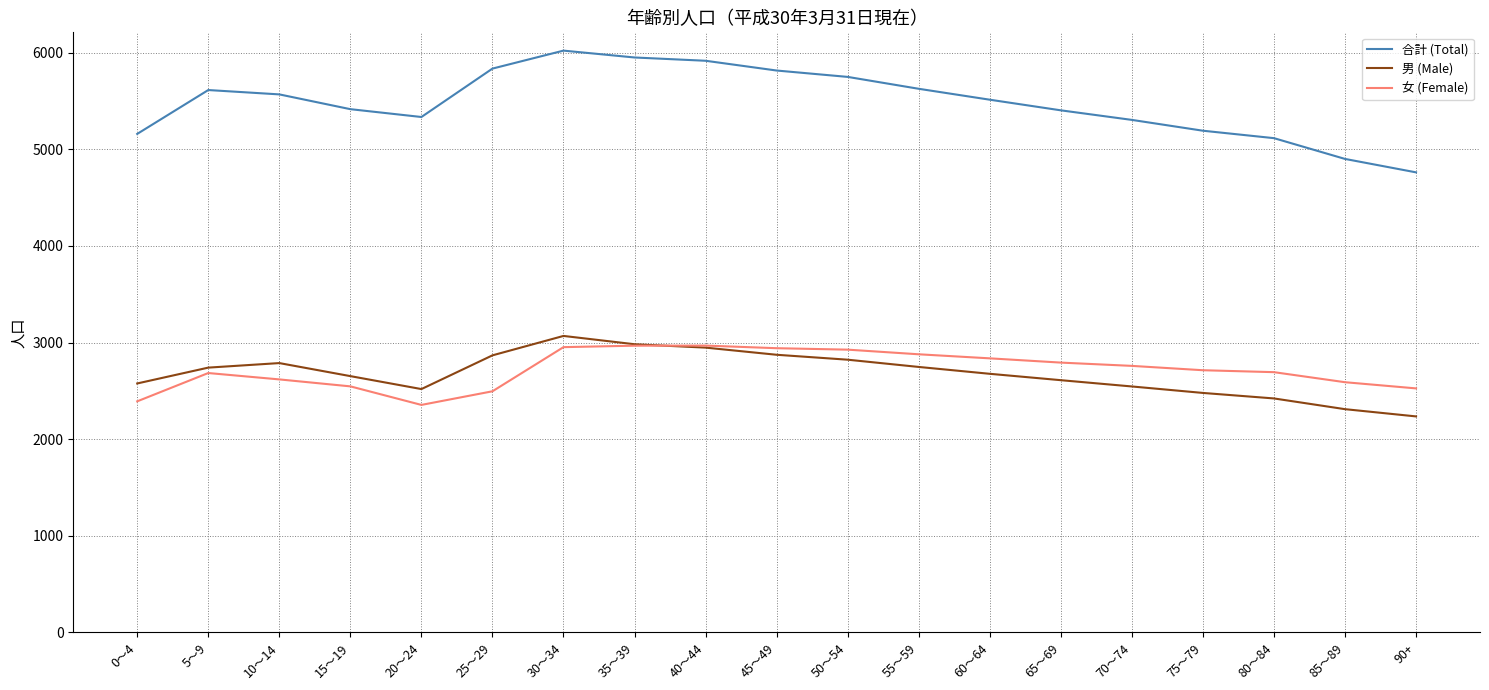

Which series has the largest total across all categories?

合計 (Total)